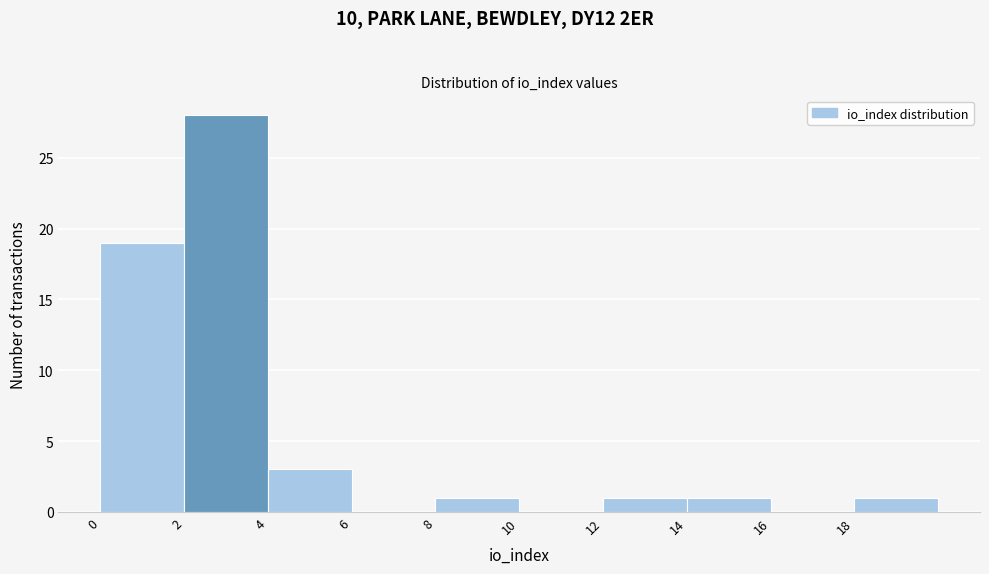

Which range on the x-axis has the tallest bar?

2 to 4